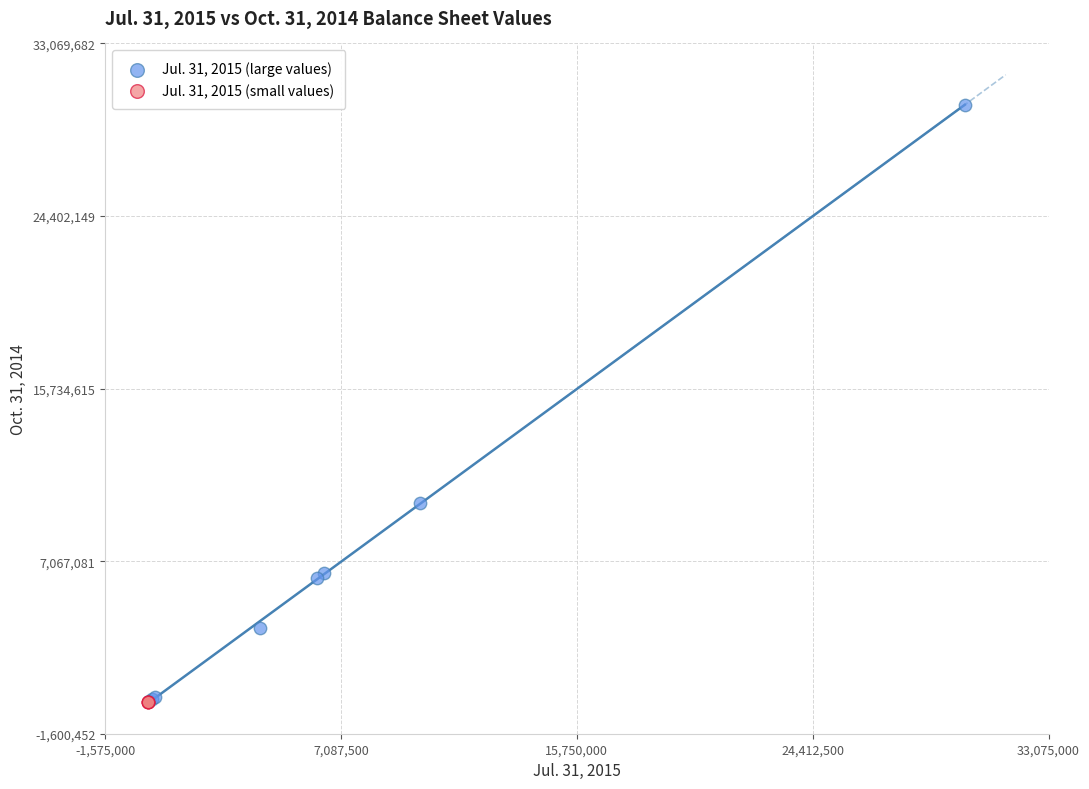

Which series contains the highest Y value?

Jul. 31, 2015 (large values)